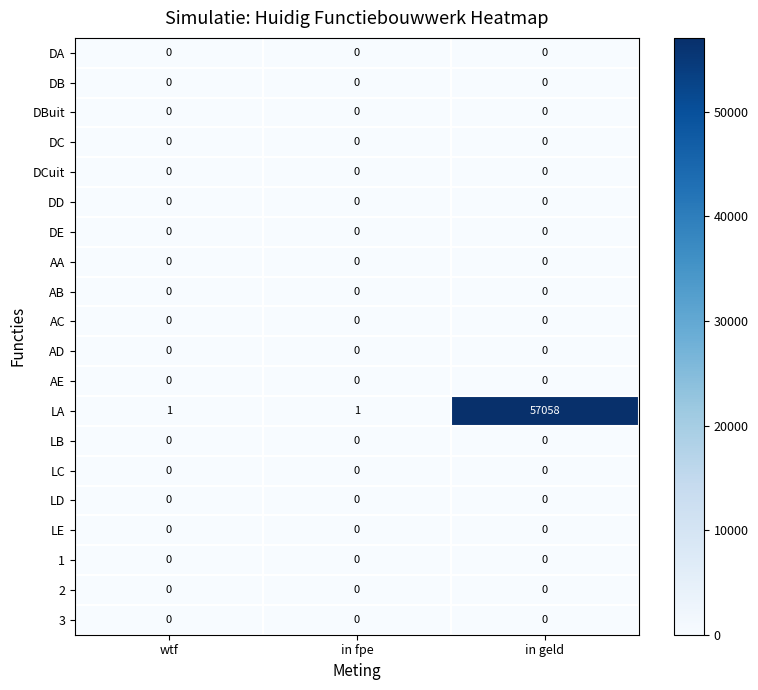

Count the LA values in the range 1 to 57058.

3